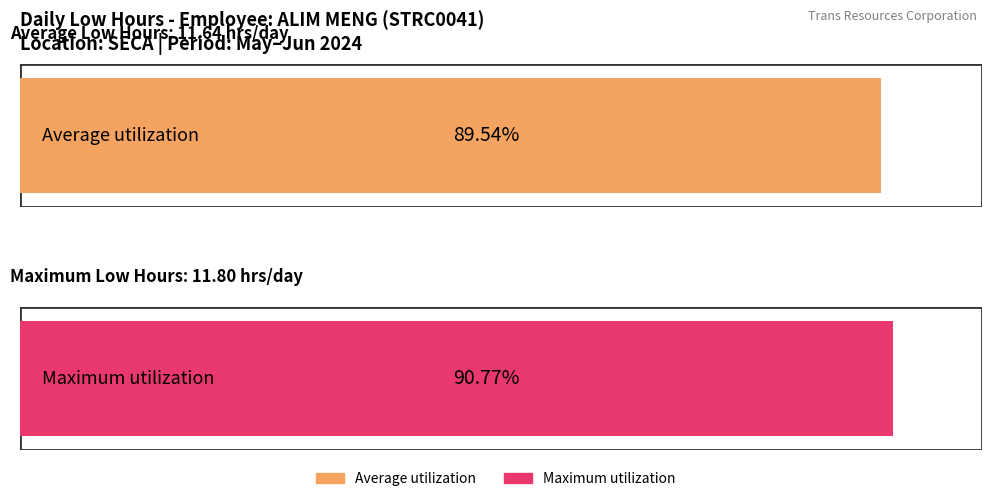

The value at 20-Mon is 6.1. True or false?

False